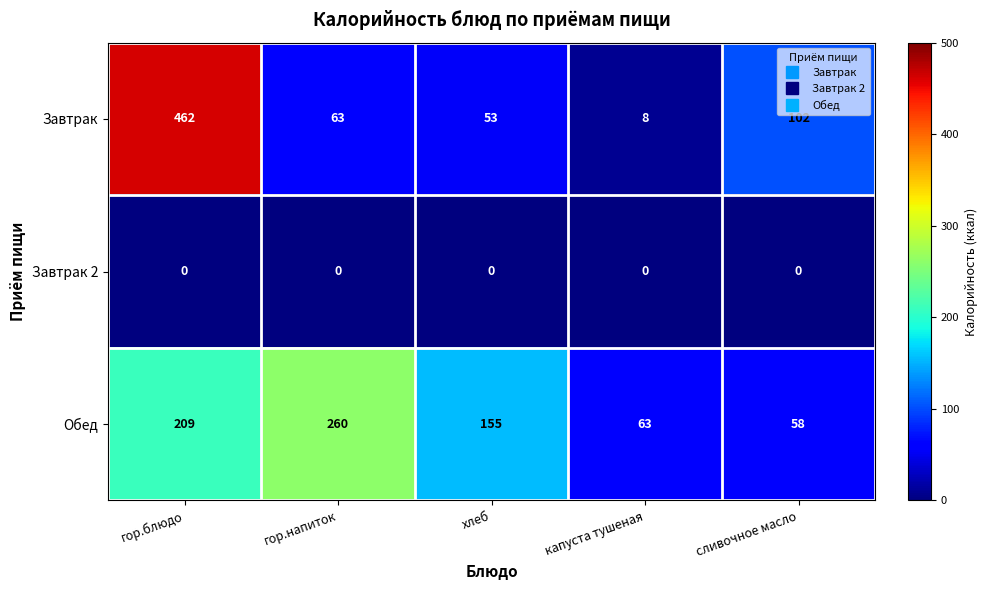

How many series are shown in this chart?

3